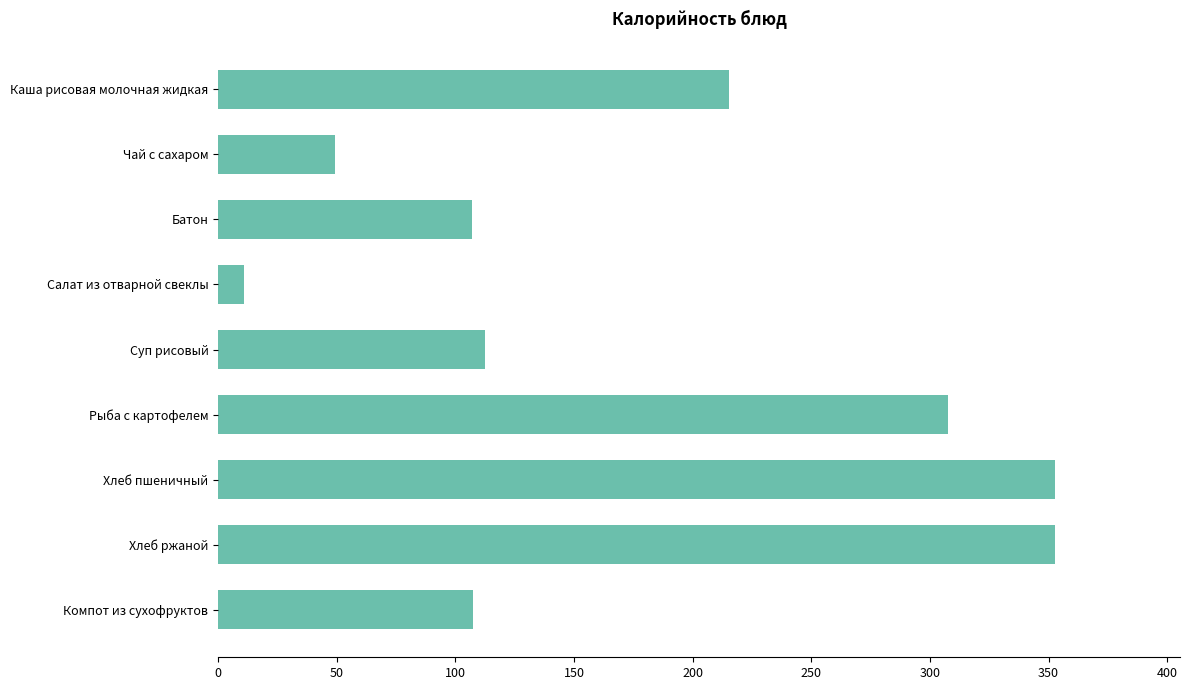

How many bars are there in total?

9